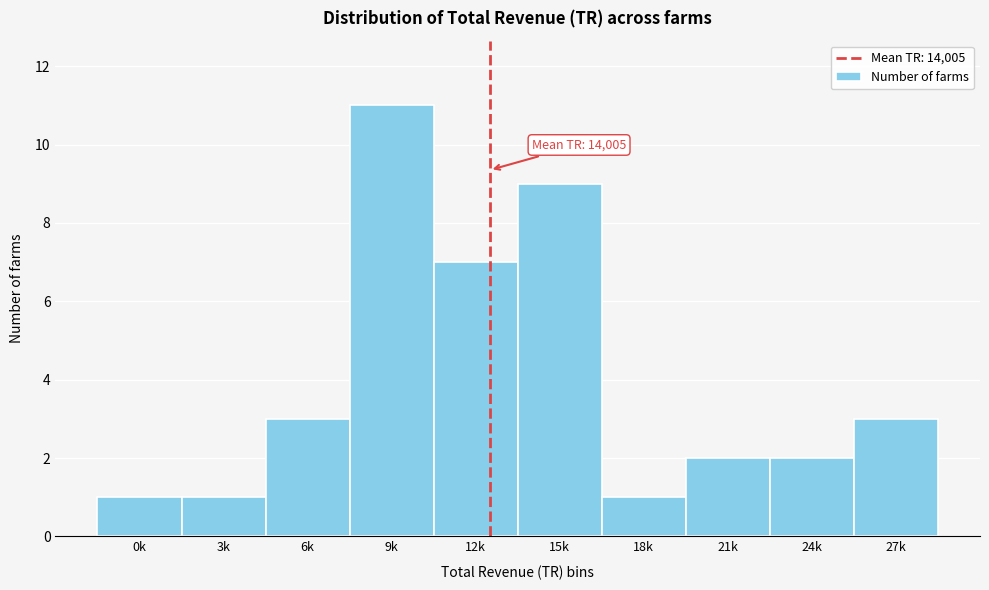

Reading right to left, list all the values displayed in this chart.

27k=3	24k=2	21k=2	18k=1	15k=9	12k=7	9k=11	6k=3	3k=1	0k=1